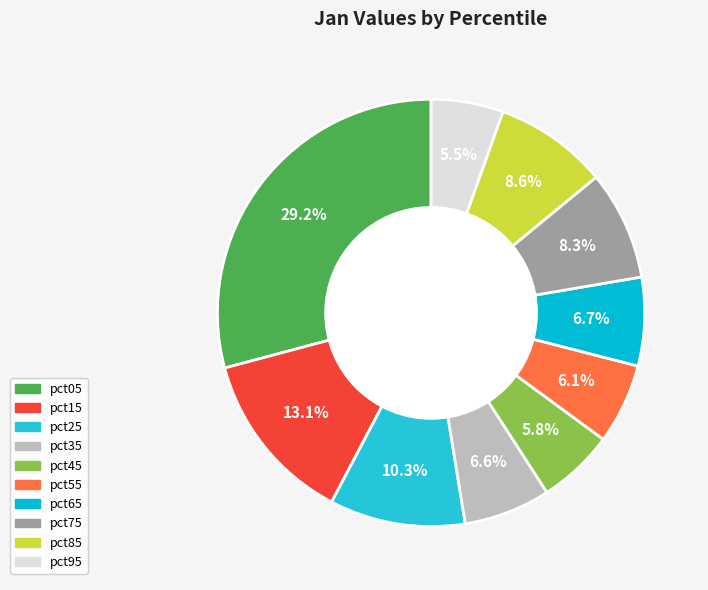

How many segments does this pie chart have?

10